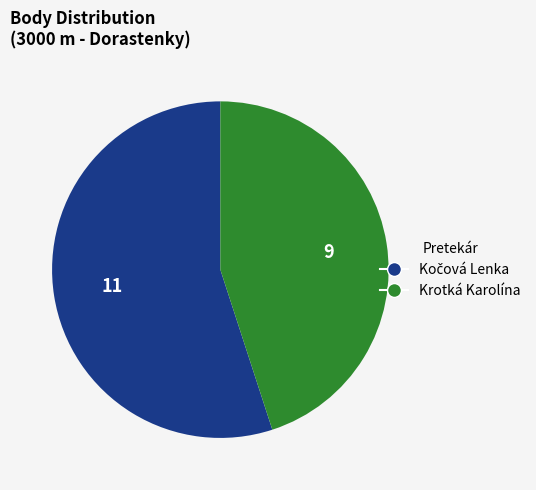

How many segments does this pie chart have?

2